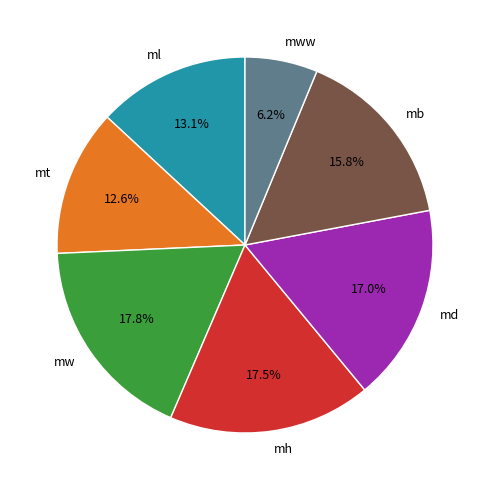

Do ml and mb together represent more than half of the pie?

No